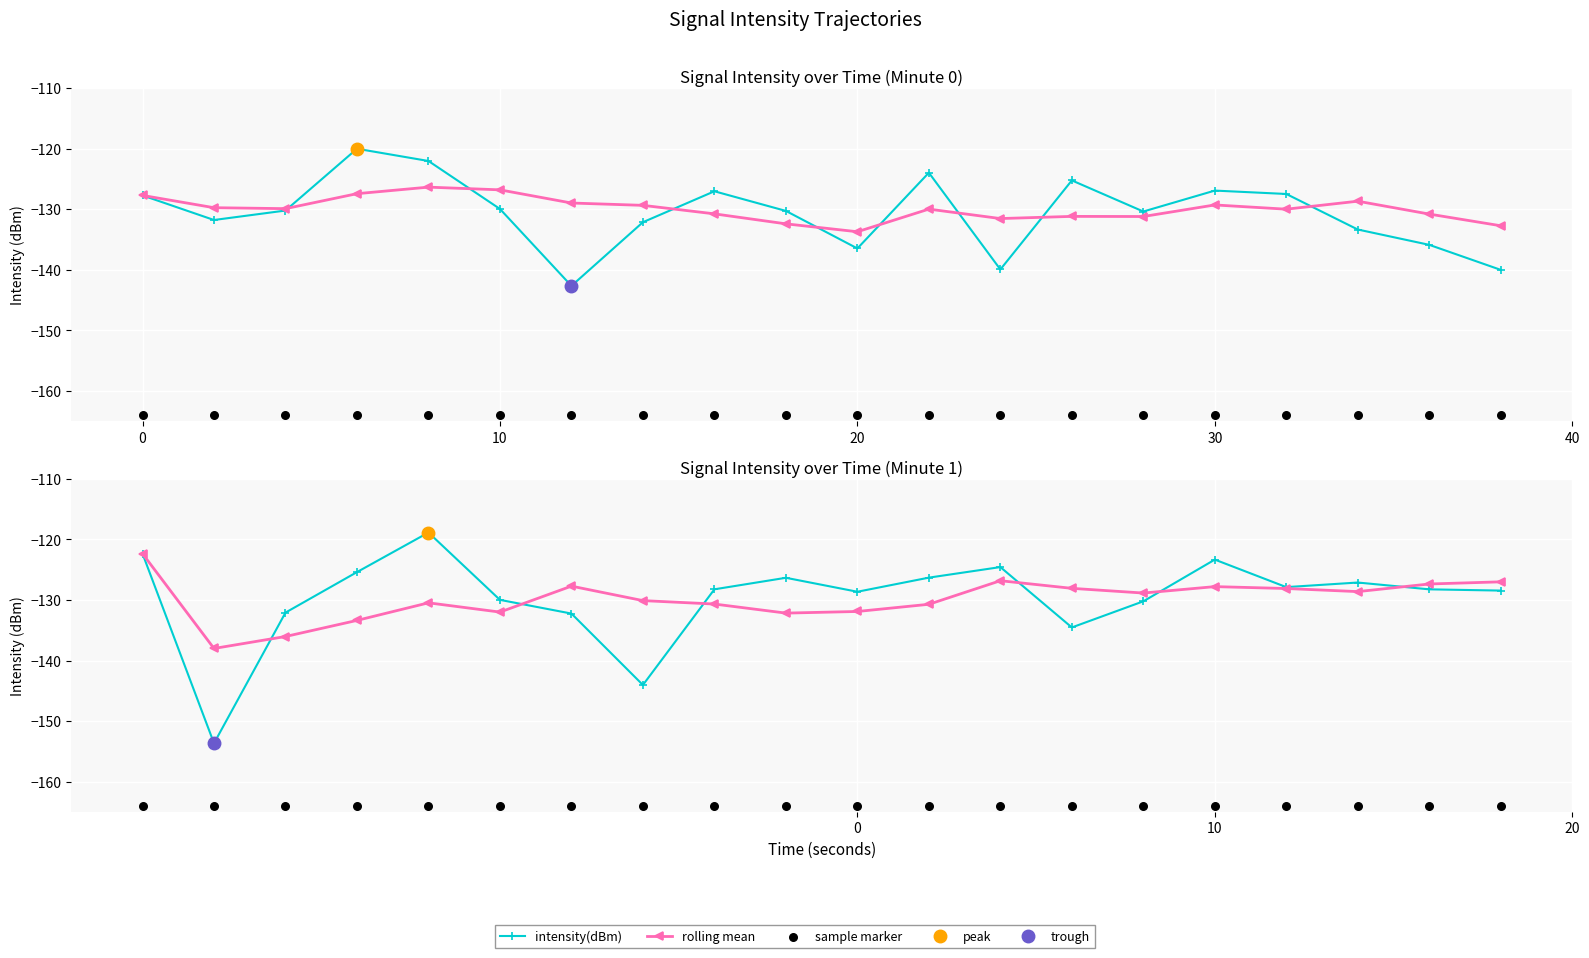

Which series reaches the maximum Y coordinate?

intensity(dBm)